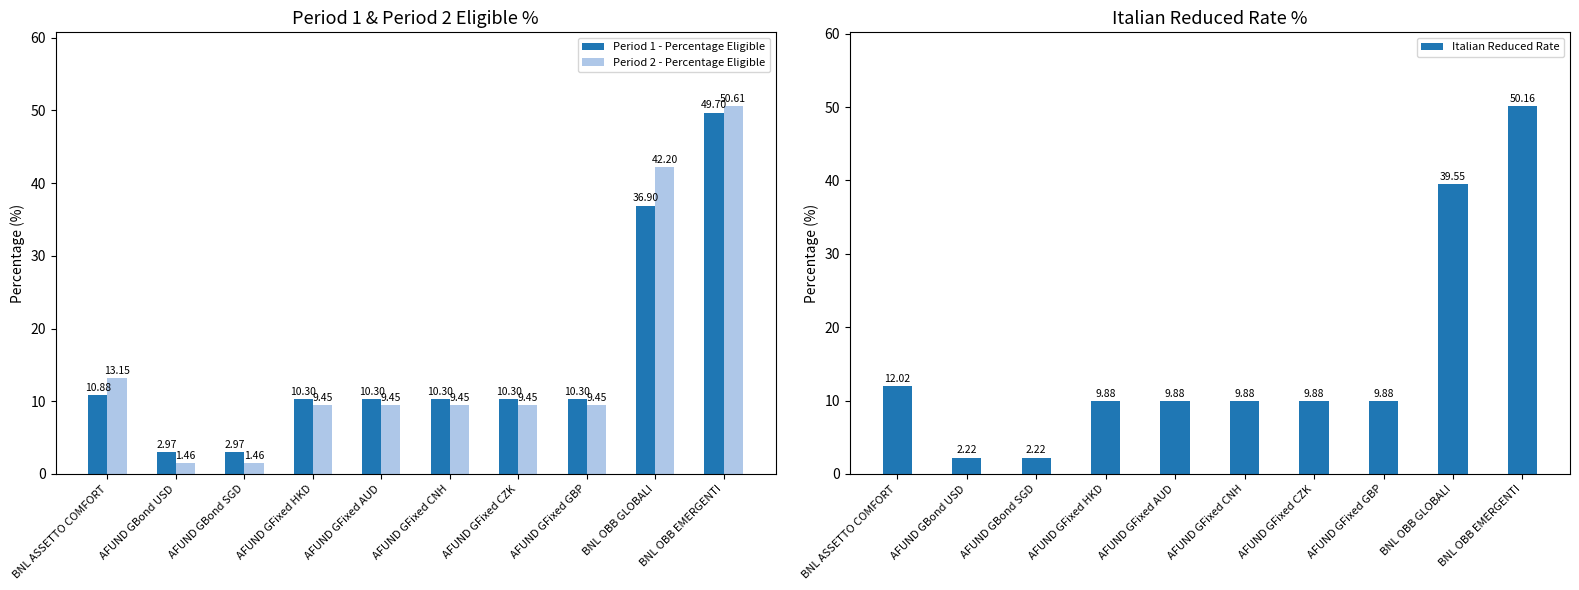

At which category is the sum across all series the highest?

BNL OBB EMERGENTI